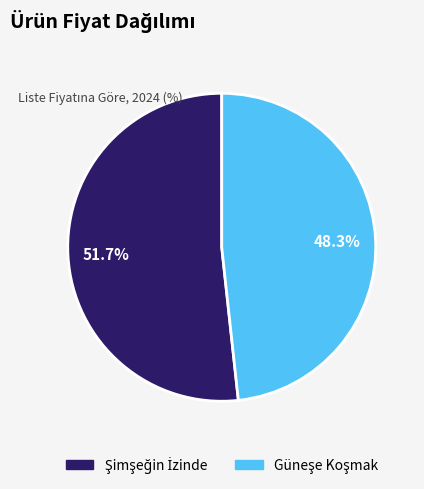

Count the number of slices in the pie.

2